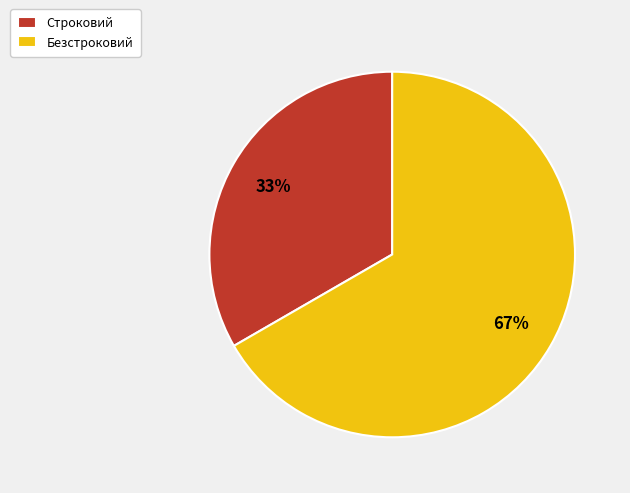

To the nearest percent, what portion does Строковий represent?

33%